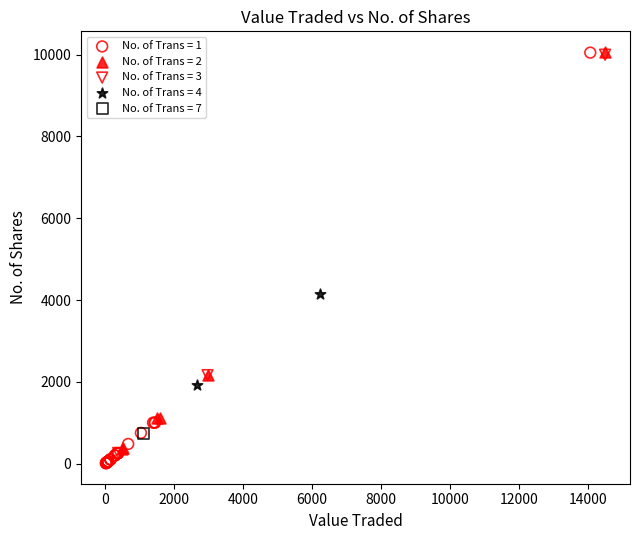

What are all the series names shown in the legend?

No. of Trans = 1, No. of Trans = 2, No. of Trans = 3, No. of Trans = 4, No. of Trans = 7